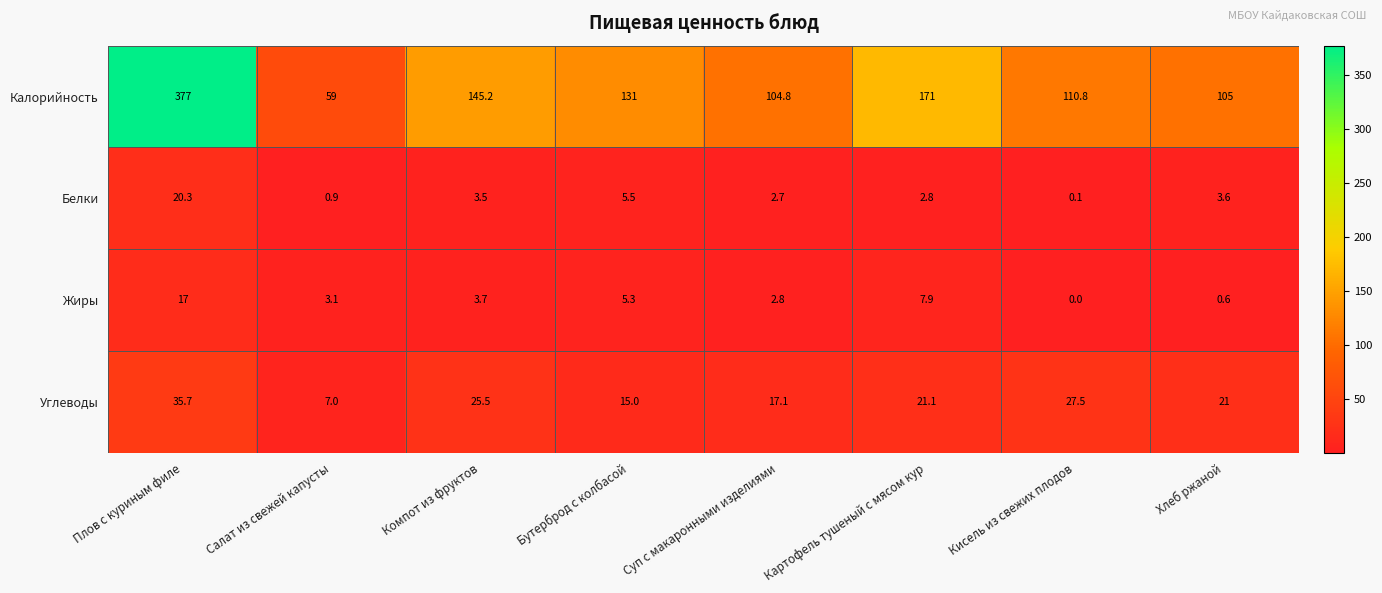

Which label corresponds to the largest value in the chart?

Плов с куриным филе